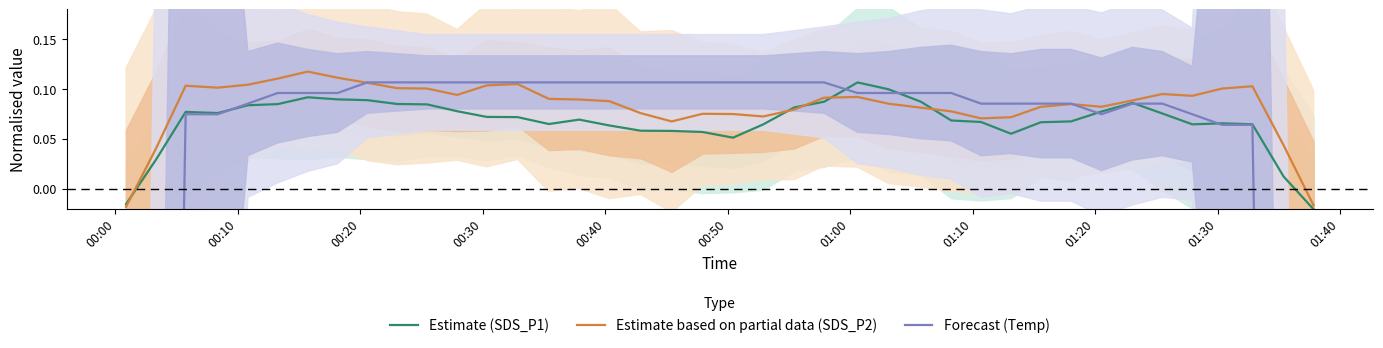

True or false: Estimate based on partial data (SDS_P2) and Estimate (SDS_P1) cross at least once.

True